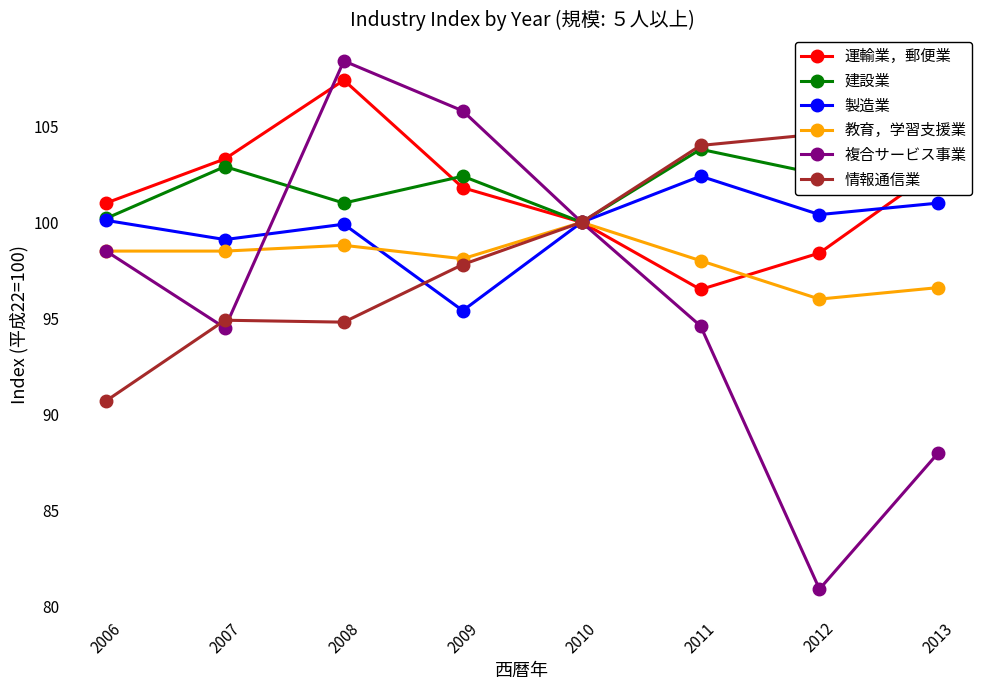

Which series has the largest total across all categories?

建設業